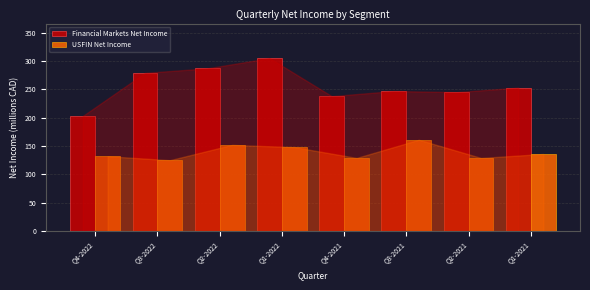

Reading left to right, transcribe all the data shown in this chart.

Financial Markets Net Income: Q4-2022=203	Q3-2022=279	Q2-2022=287	Q1-2022=305	Q4-2021=238	Q3-2021=247	Q2-2021=245	Q1-2021=253
USFIN Net Income: Q4-2022=132	Q3-2022=125	Q2-2022=152	Q1-2022=148	Q4-2021=129	Q3-2021=161	Q2-2021=129	Q1-2021=136